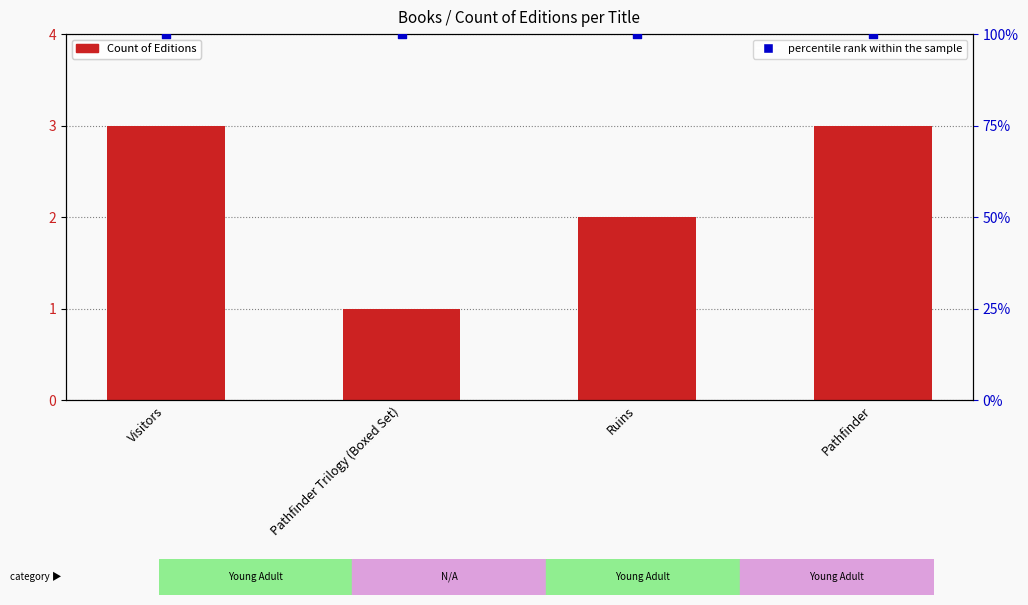

What are all the series names shown in the legend?

Count of Editions, percentile rank within the sample